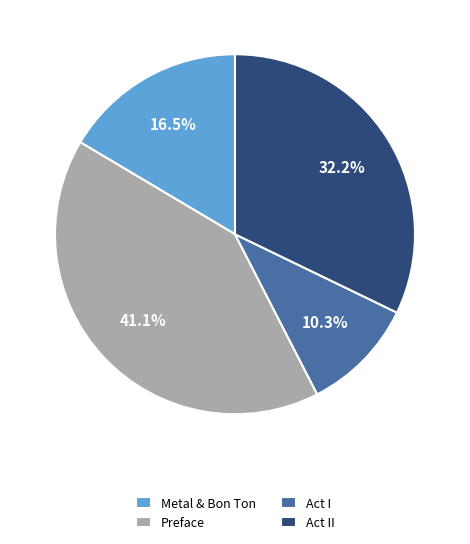

How much of the chart is everything except Act I?

89.7%